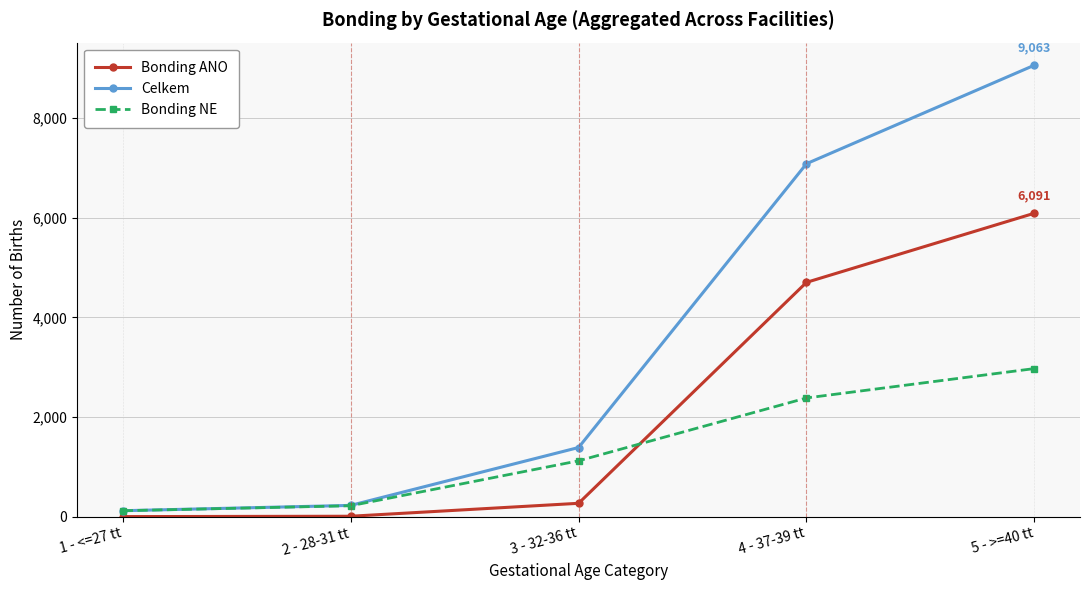

Which series has the largest total across all categories?

Celkem